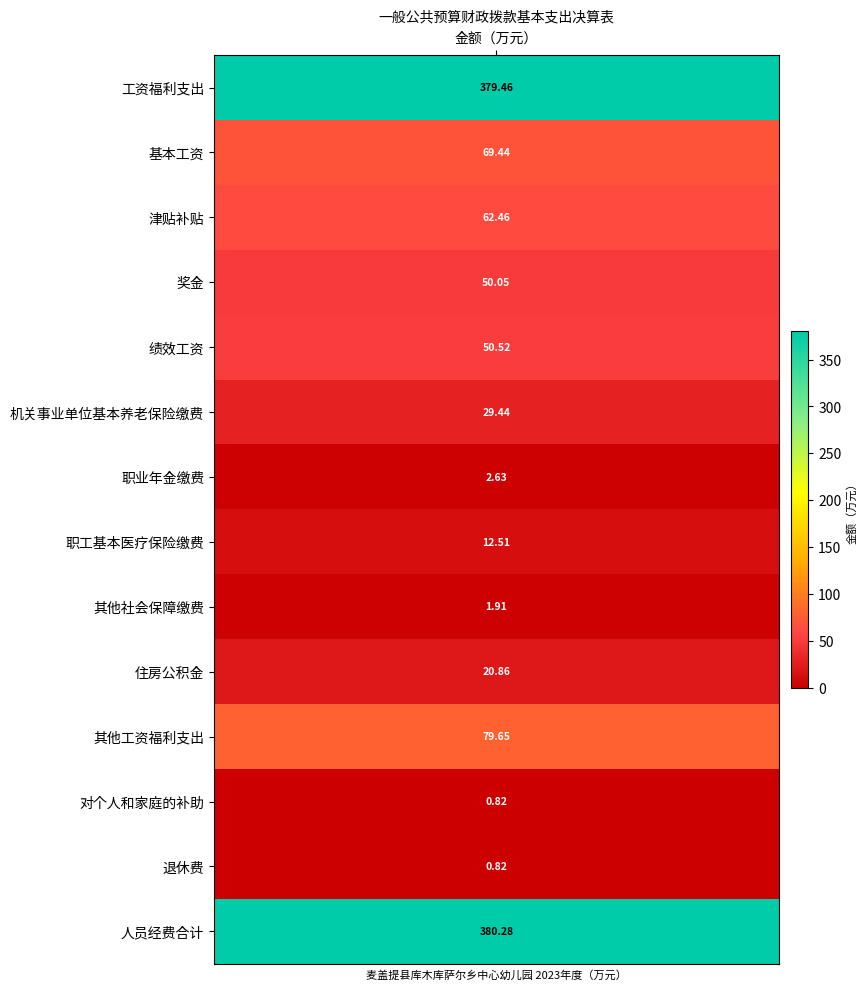

Reading left to right, extract all data points from this chart.

0=379.5	1=69.4	2=62.5	3=50.0	4=50.5	5=29.4	6=2.6	7=12.5	8=1.9	9=20.9	10=79.7	11=0.8	12=0.8	13=380.3